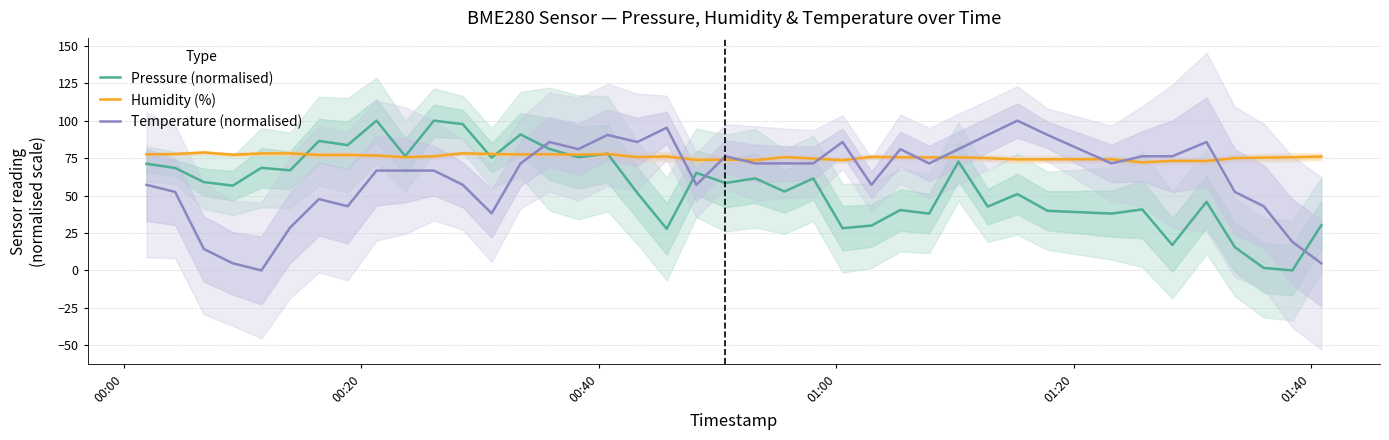

Which series ends up on top after the final intersection of Pressure (normalised) and Temperature (normalised)?

Pressure (normalised)